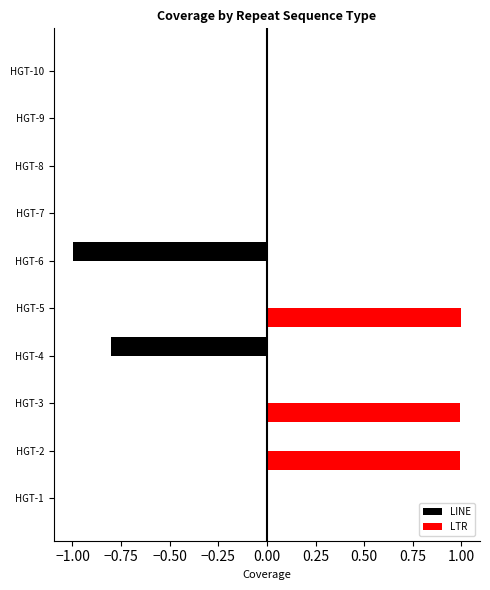

What is the highest value of the LTR series?

1.0